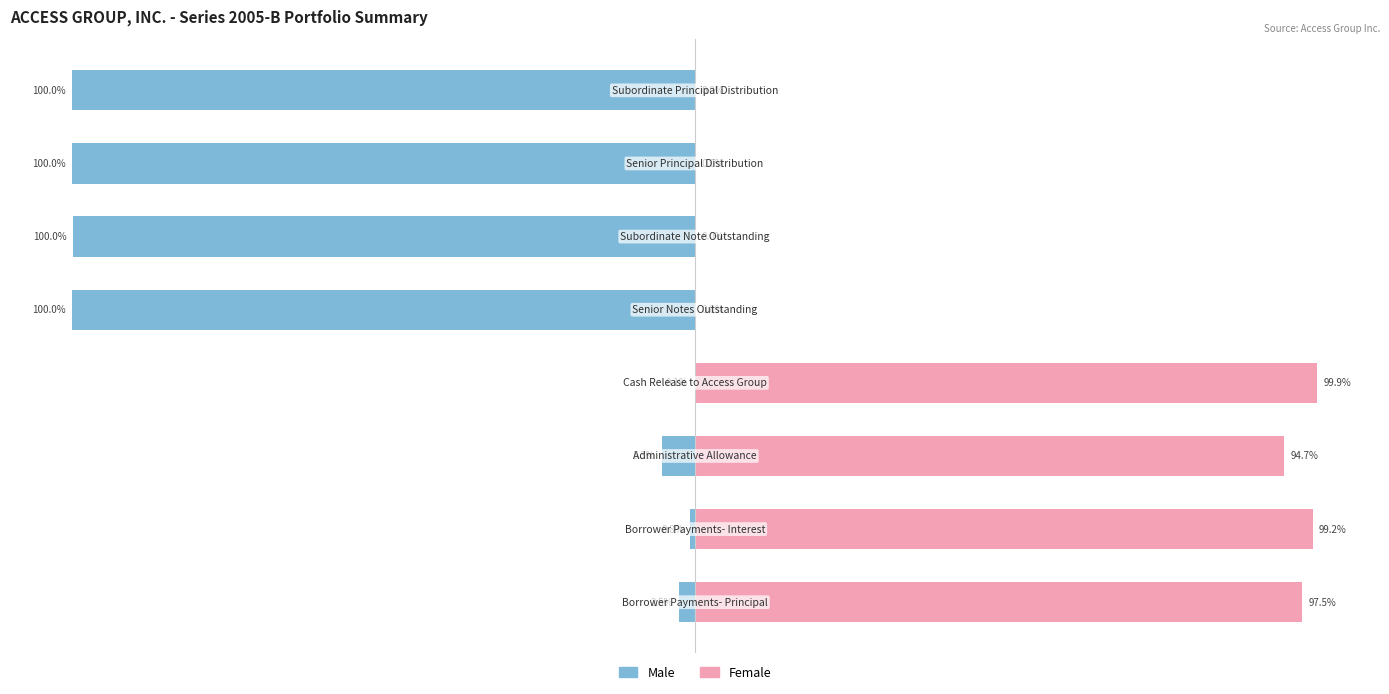

Which has a higher value, 6 or 4?

4